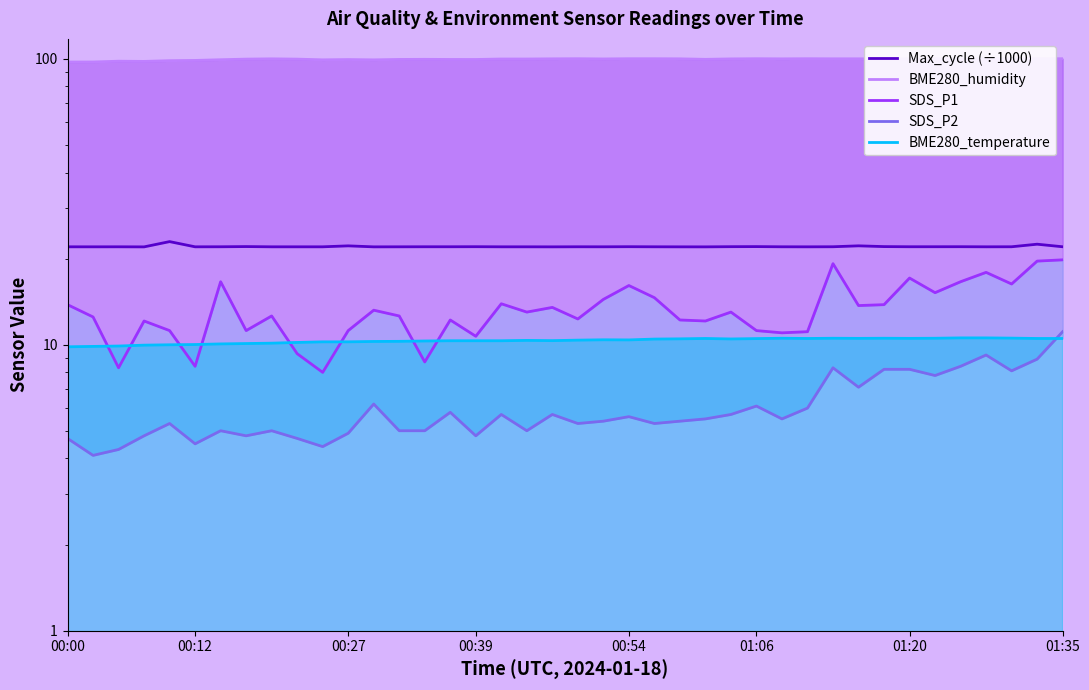

At which category does BME280_temperature reach its first local valley?

19